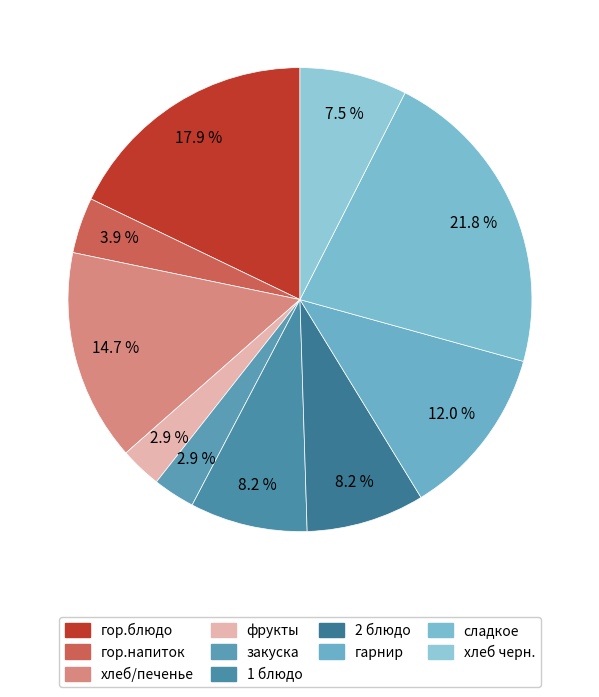

What is the largest slice in the pie chart?

сладкое